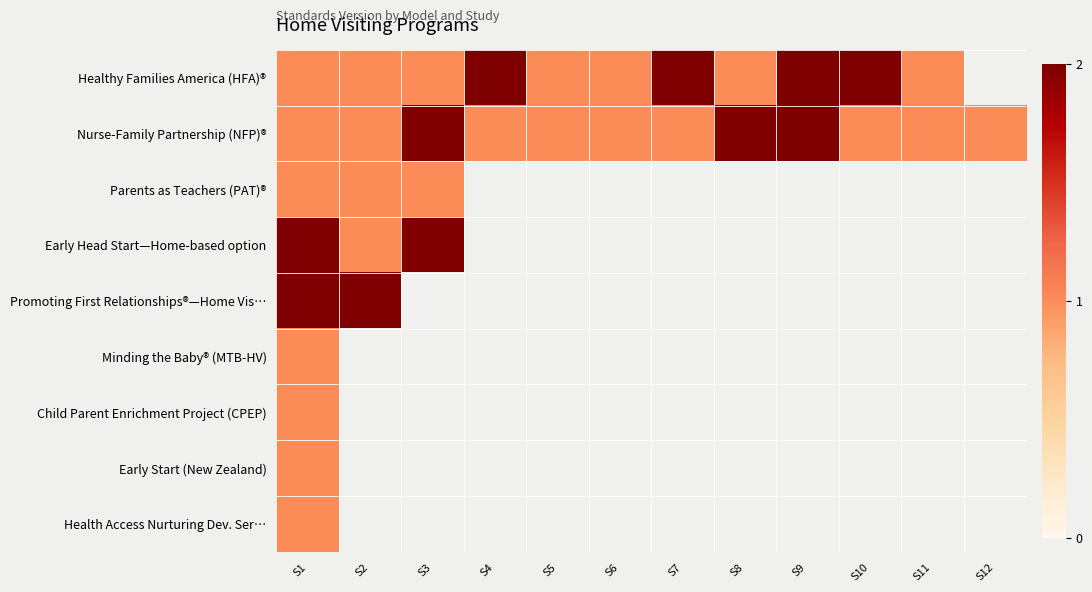

Rank the categories by Healthy Families America (HFA)® value from lowest to highest.

S1, S2, S3, S5, S6, S8, S11, S4, S7, S9, S10, S12